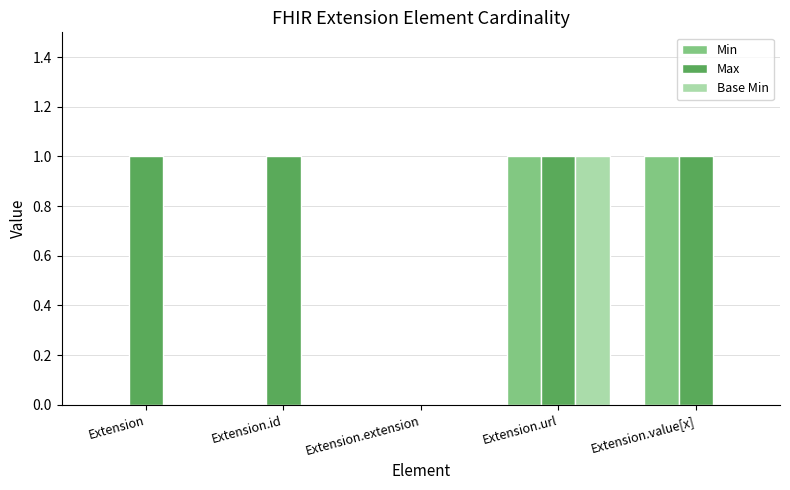

The Min series shows 0 at Extension. True or false?

True